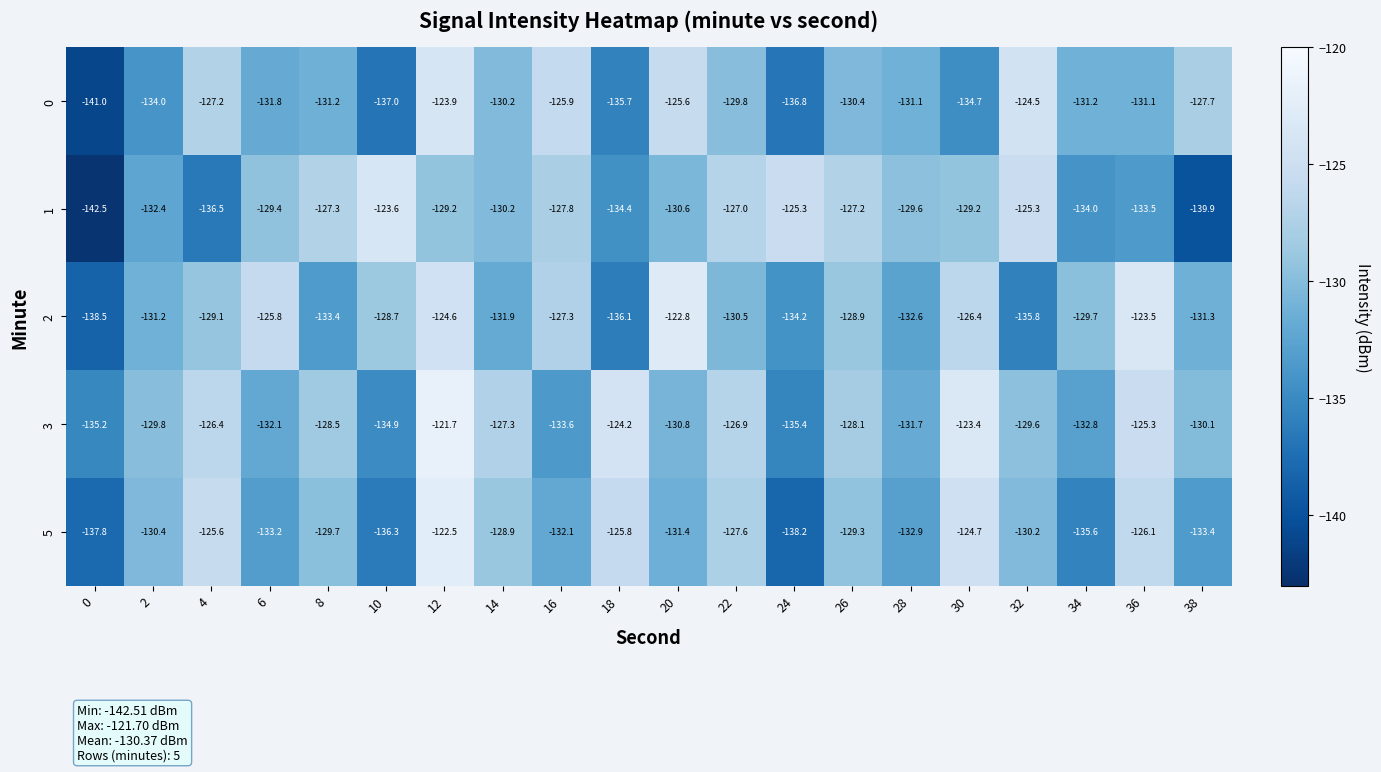

What is the minimum value for 2?

-138.5